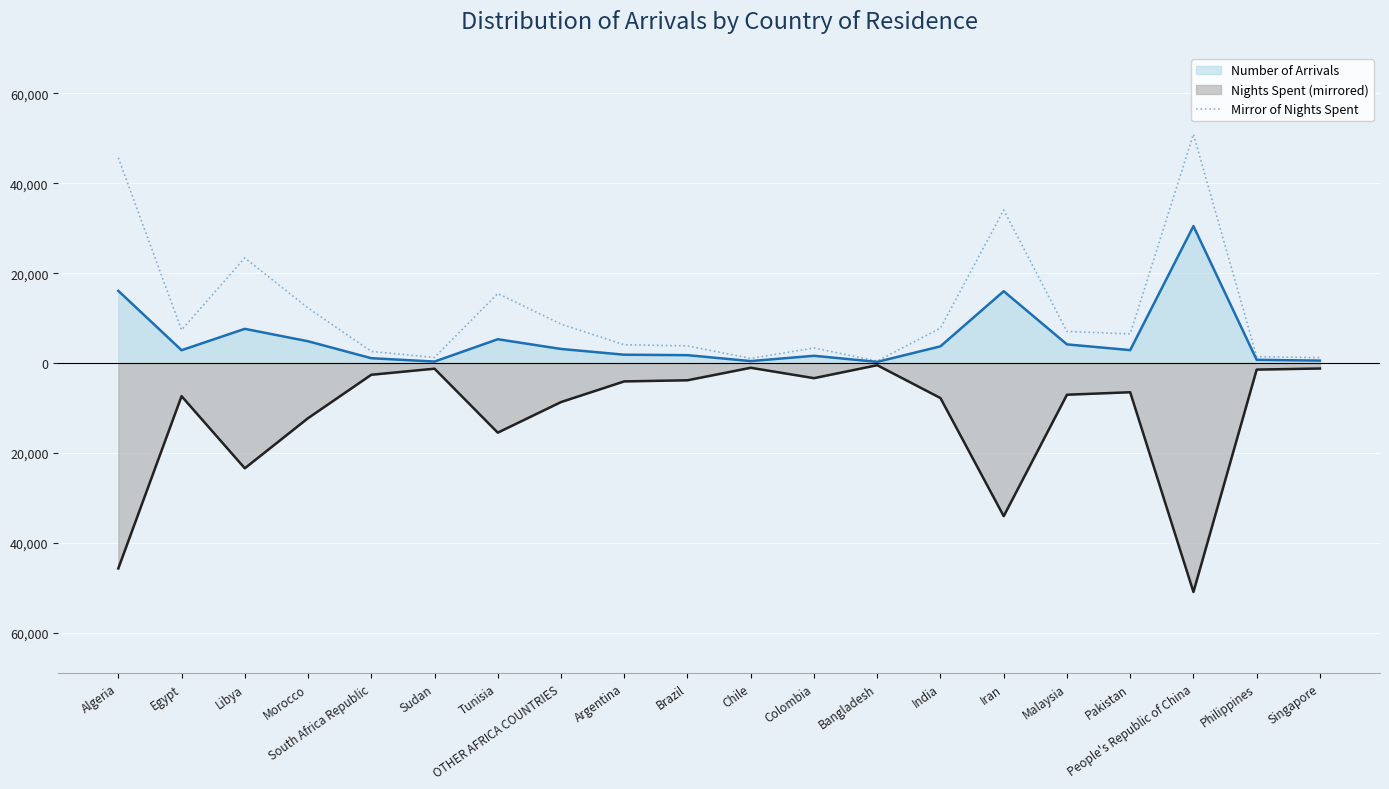

The NUMBER OF ARRIVALS line series shows 3281 at Argentina. True or false?

False